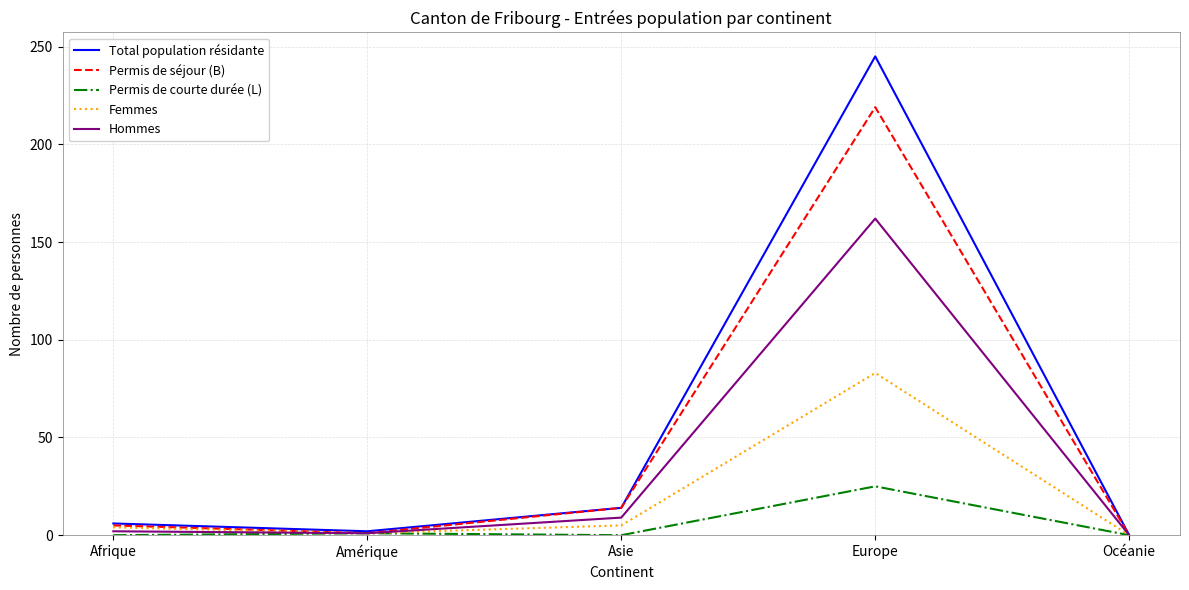

What are all the series names shown in the legend?

Total population résidante, Permis de séjour (B), Permis de courte durée (L), Femmes, Hommes